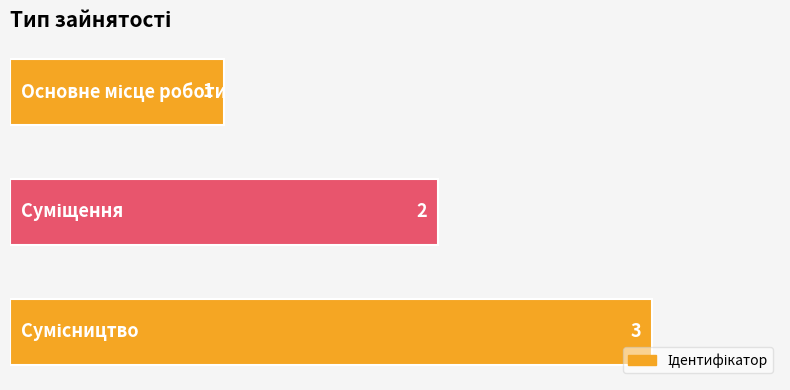

What is the sum of all values?

6